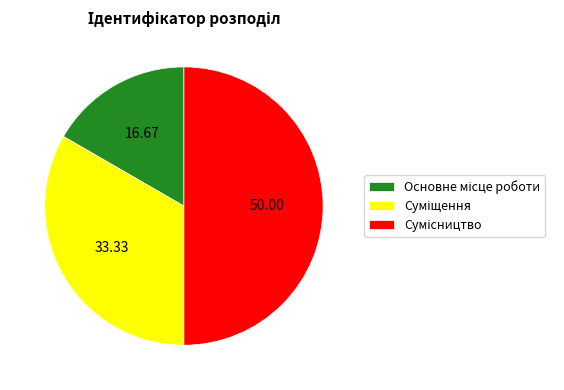

Is there any slice that represents more than half of the pie?

No